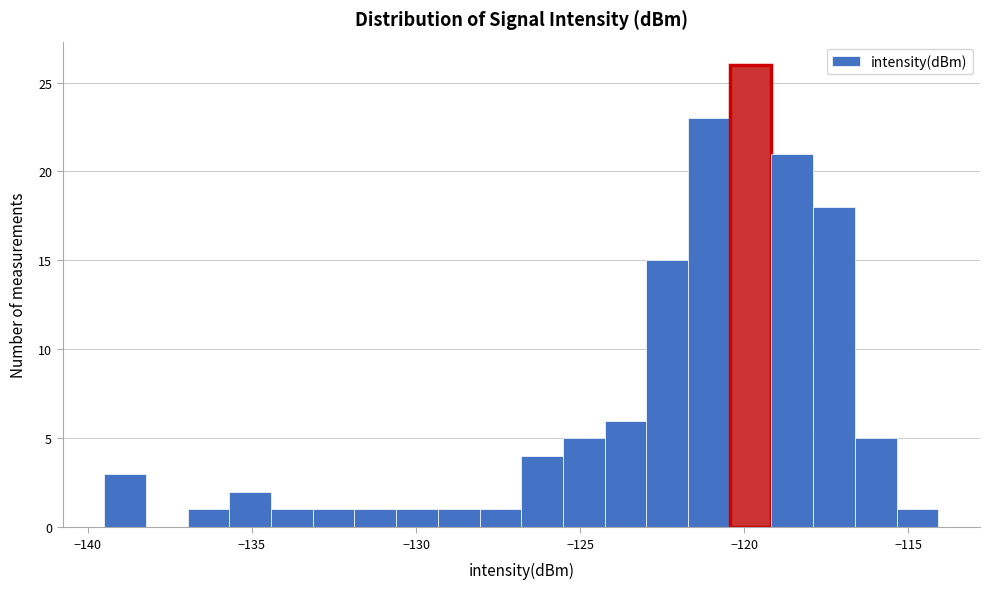

Read against the x-axis, roughly where is the centre of the tallest bar?

-120.0